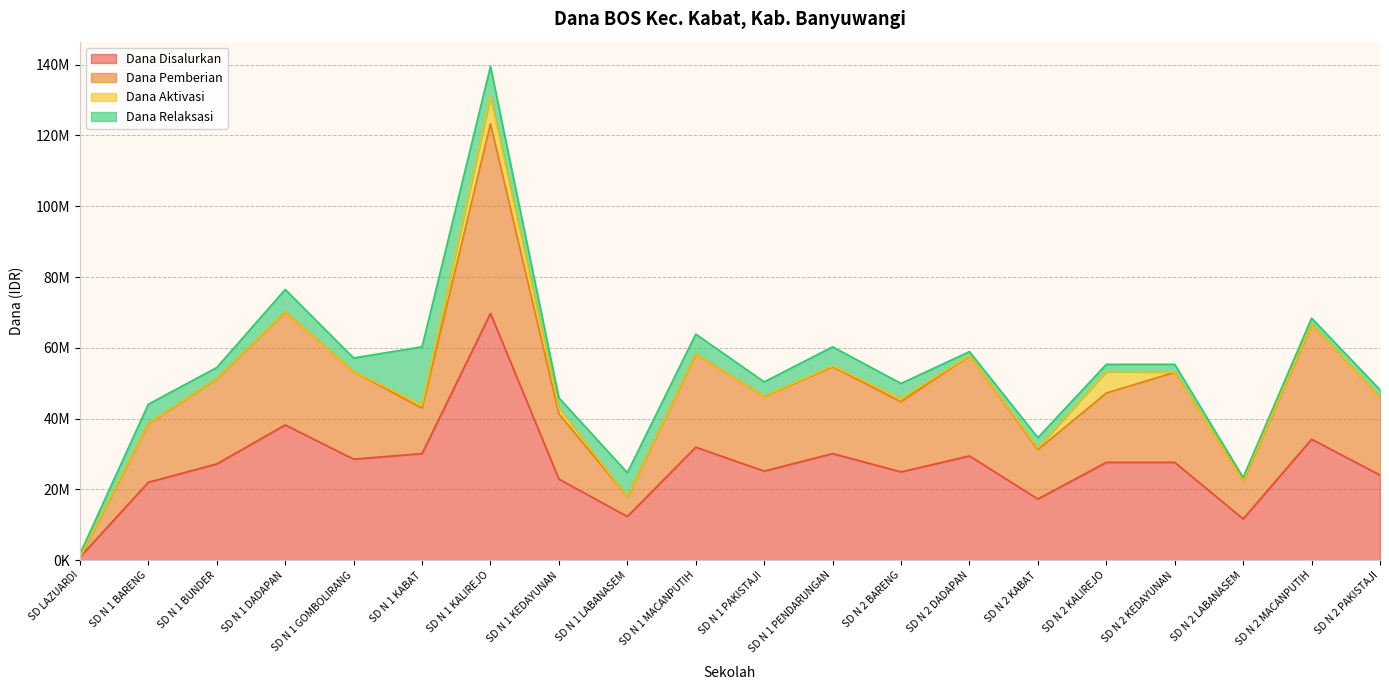

What position from the left is SD N 2 KALIREJO?

16